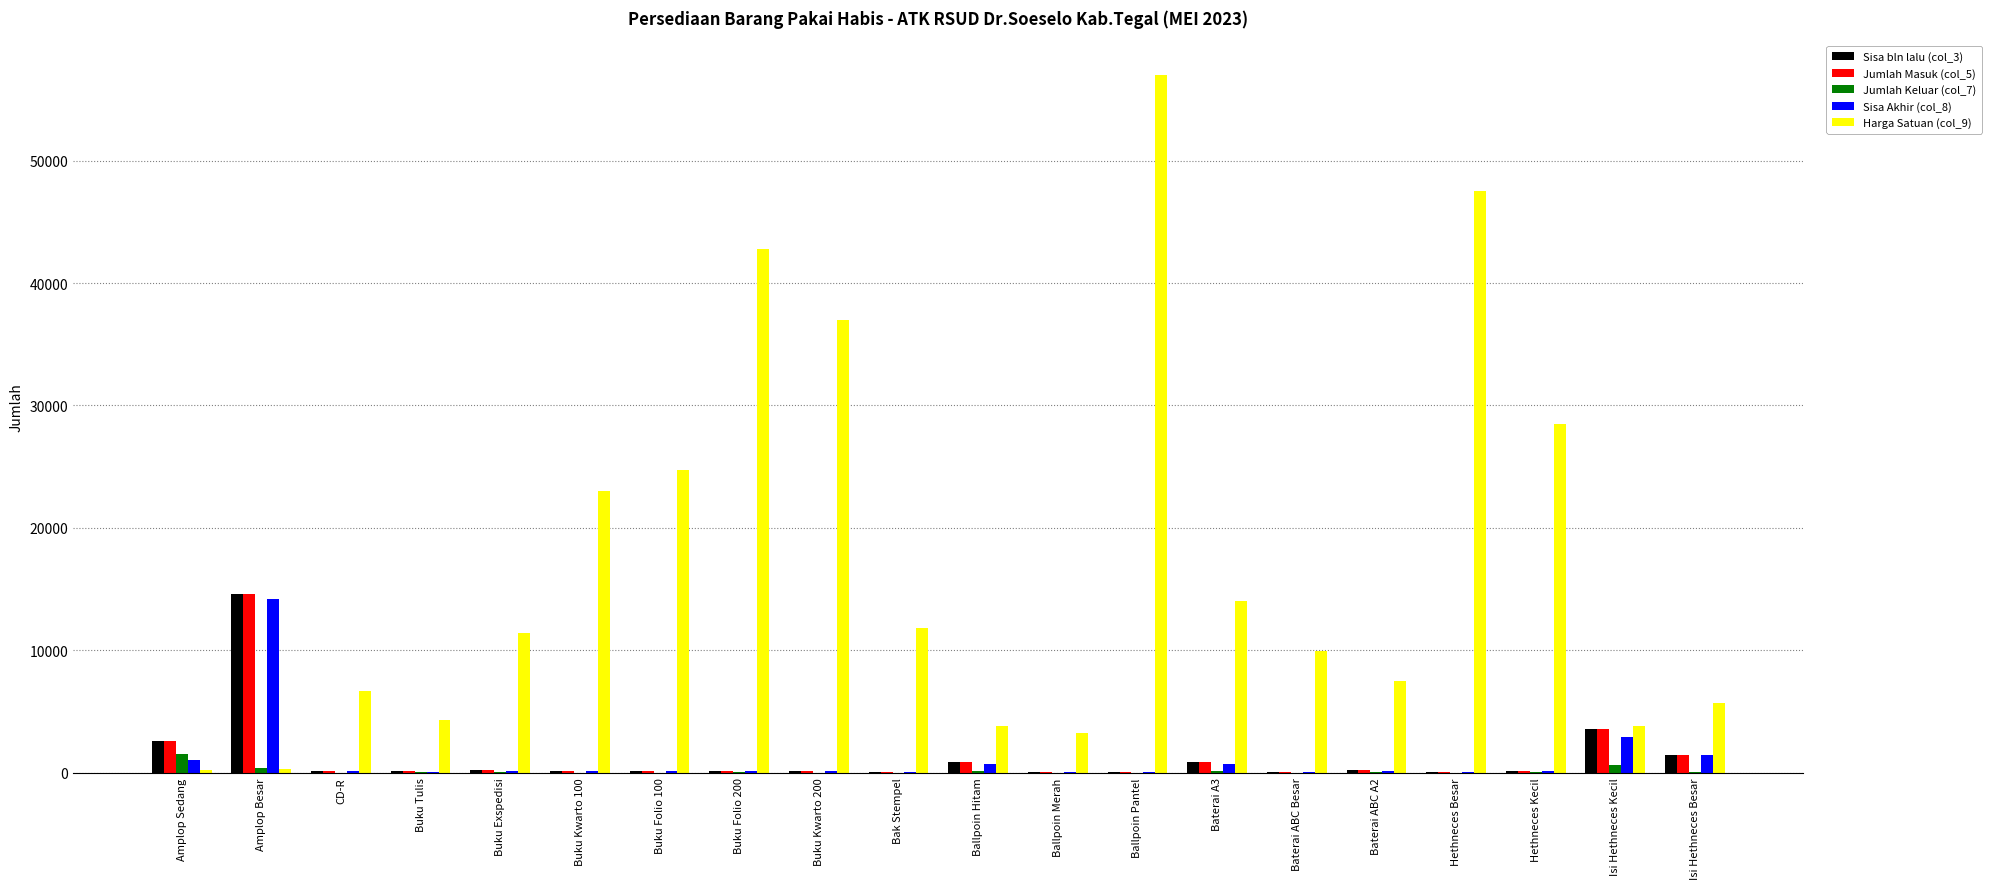

At which category does the chart reach its peak across all series?

Ballpoin Pantel